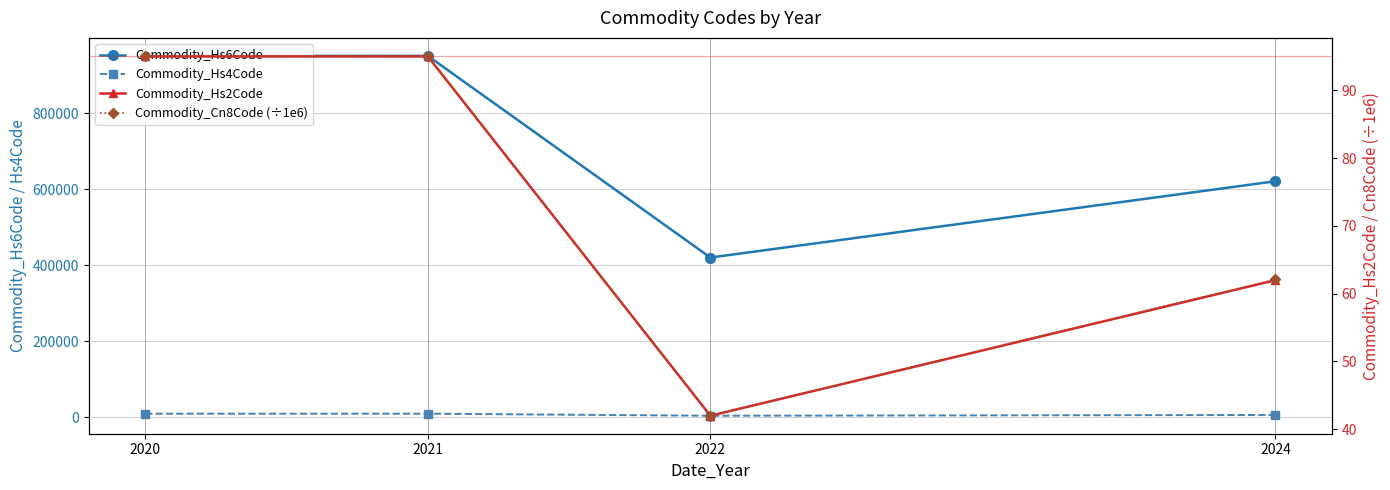

What is the minimum value for Commodity_Cn8Code (÷1e6)?

42.0